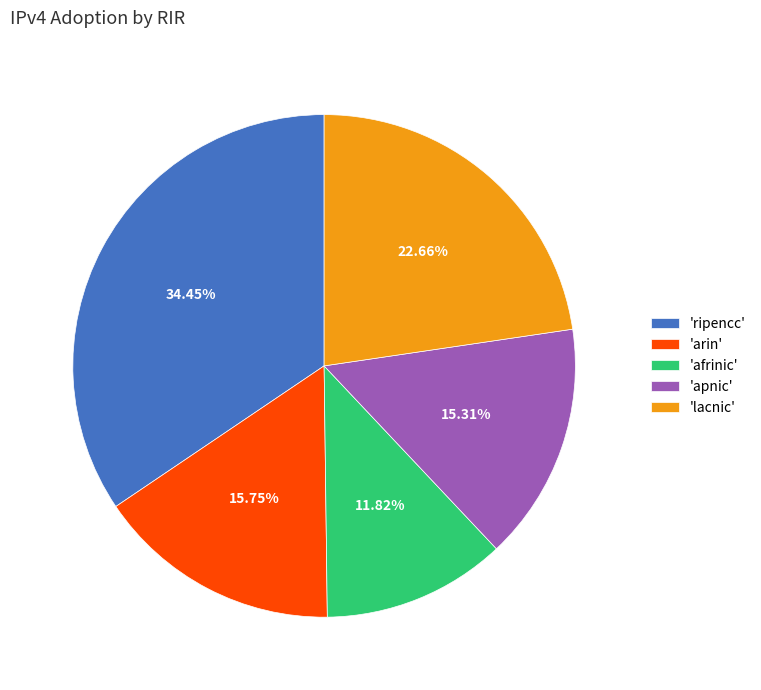

Is 'ripencc' the majority of the pie?

No